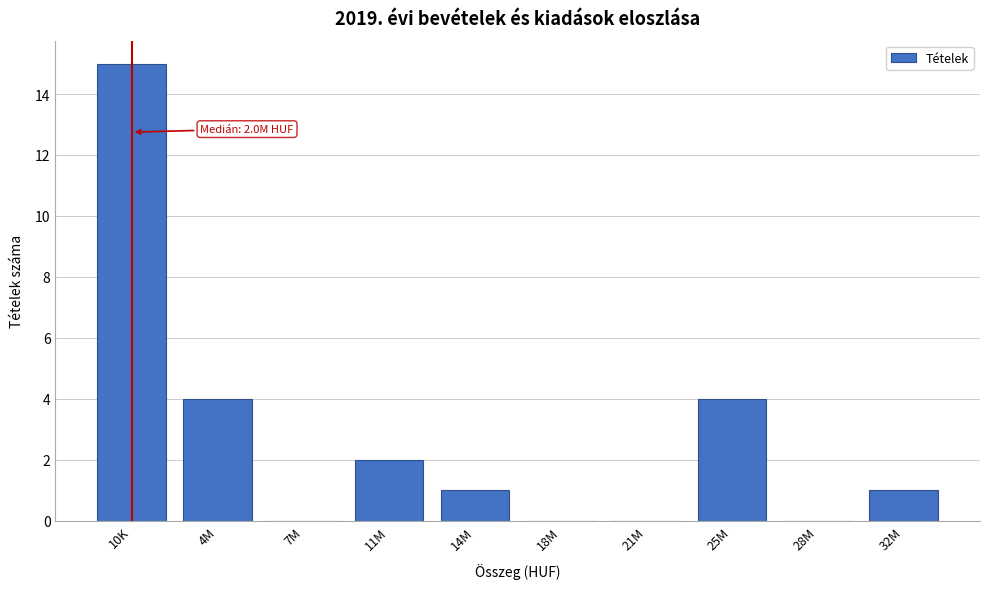

Reading left to right, list all the values displayed in this chart.

10K=15	4M=4	7M=0	11M=2	14M=1	18M=0	21M=0	25M=4	28M=0	32M=1